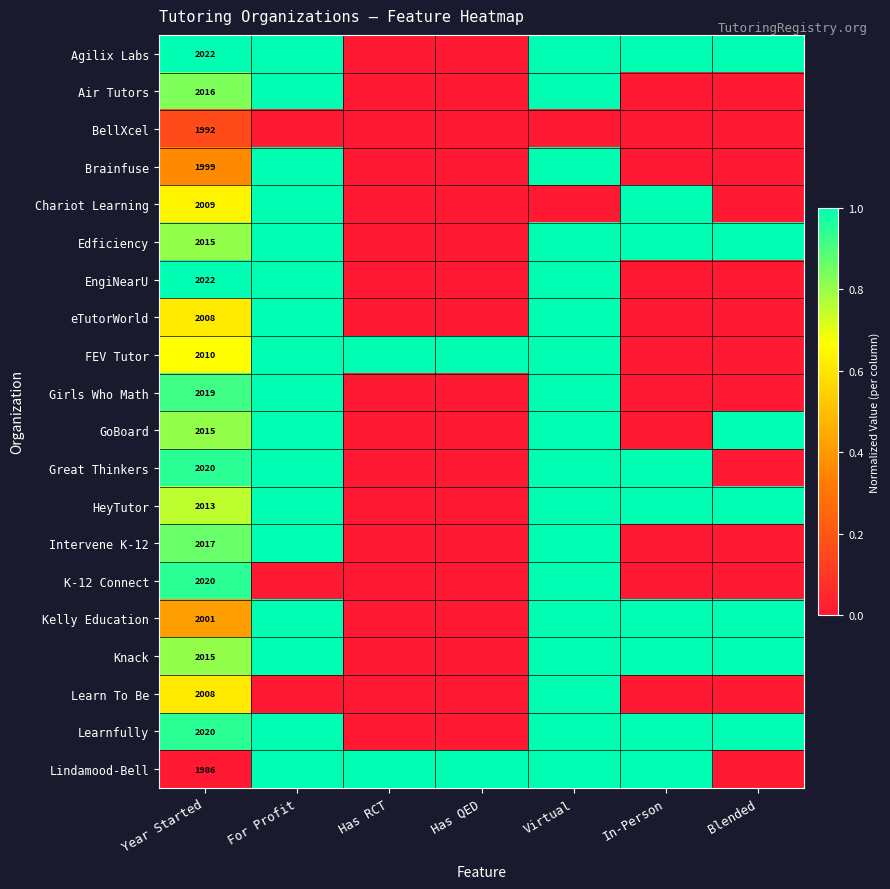

Between For Profit and Year Started, which is larger?

For Profit